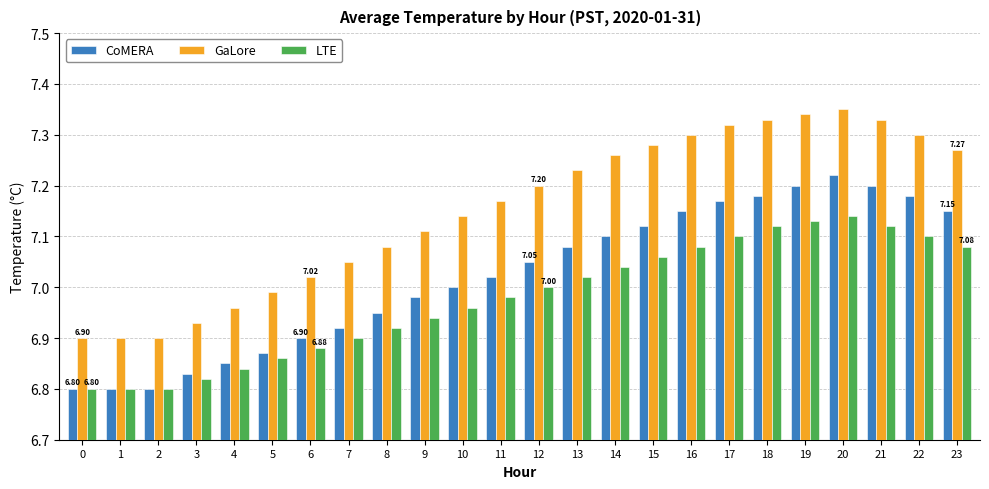

What is the difference between the second highest and second lowest values in the GaLore series?

0.4